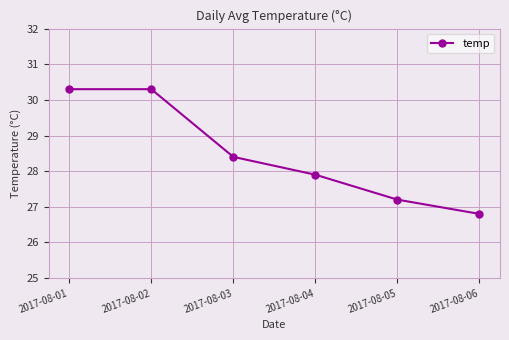

What is the ratio of the value at 2017-08-05 to the value at 2017-08-02?

0.9